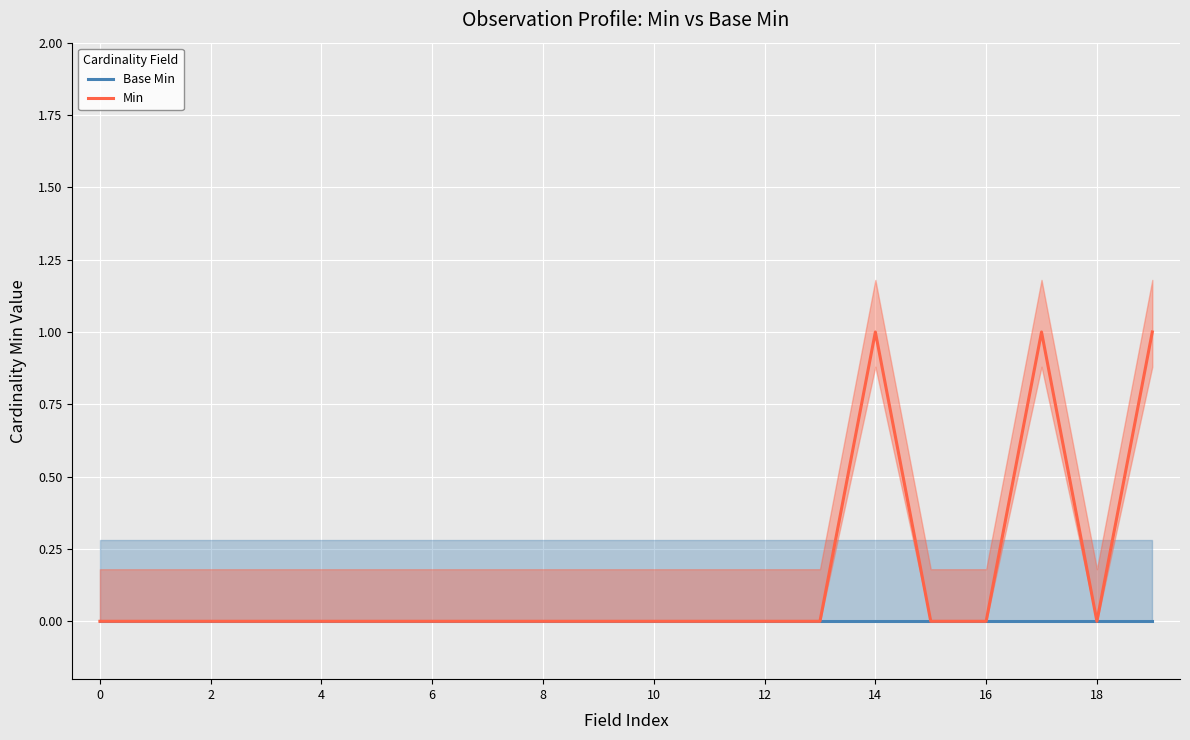

What is the label of the 19th point from the left?

18